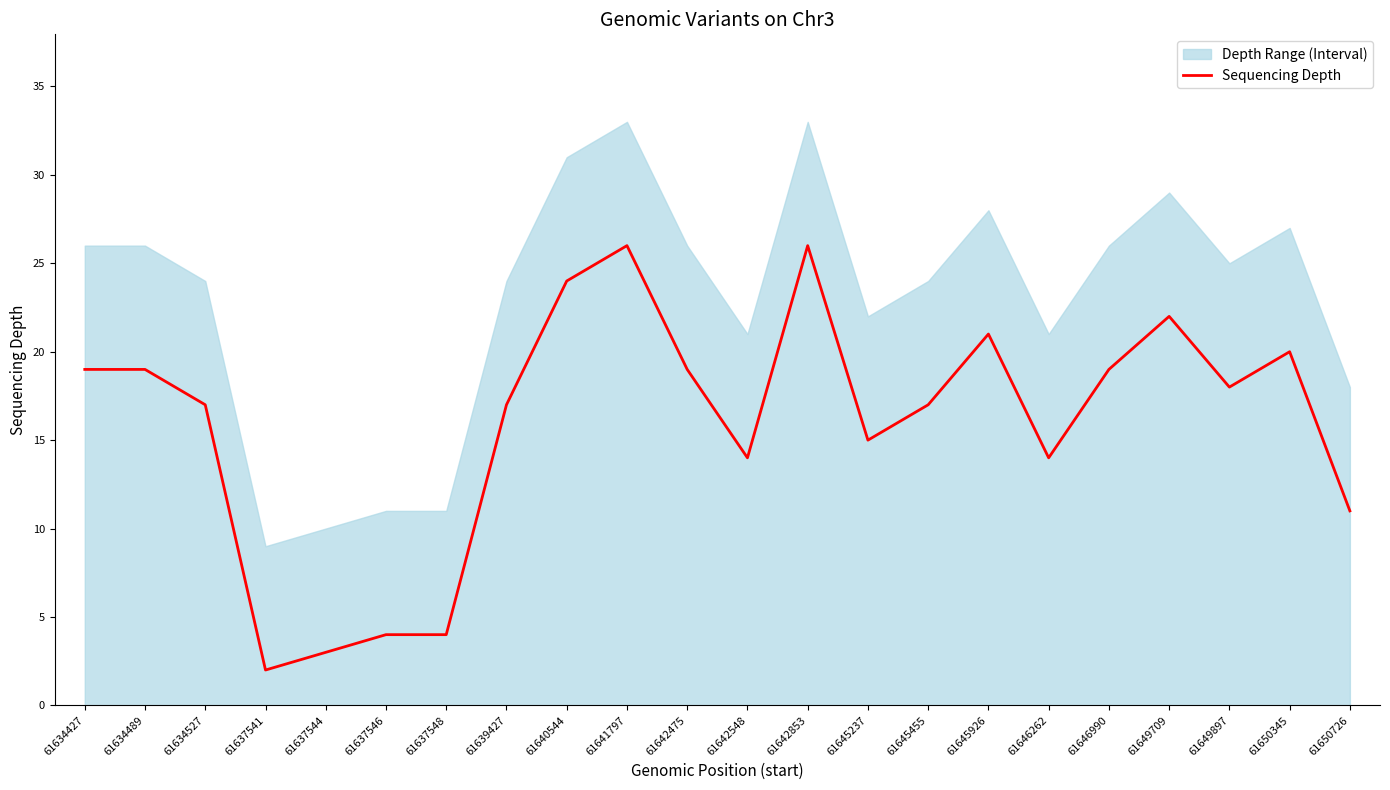

What is the difference between the maximum and minimum values?

24